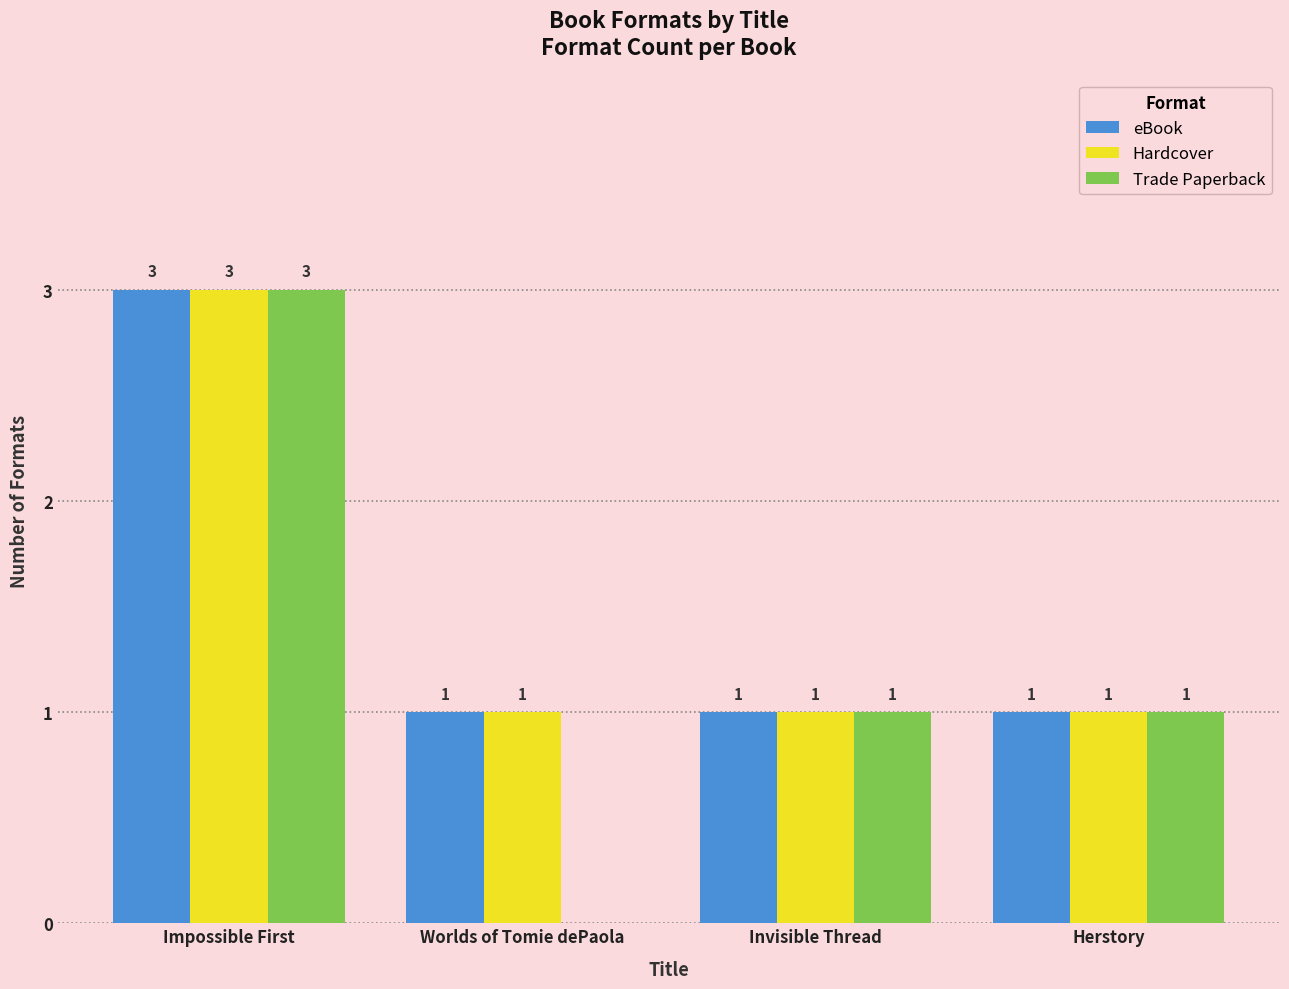

Which series has the widest spread of values?

Trade Paperback